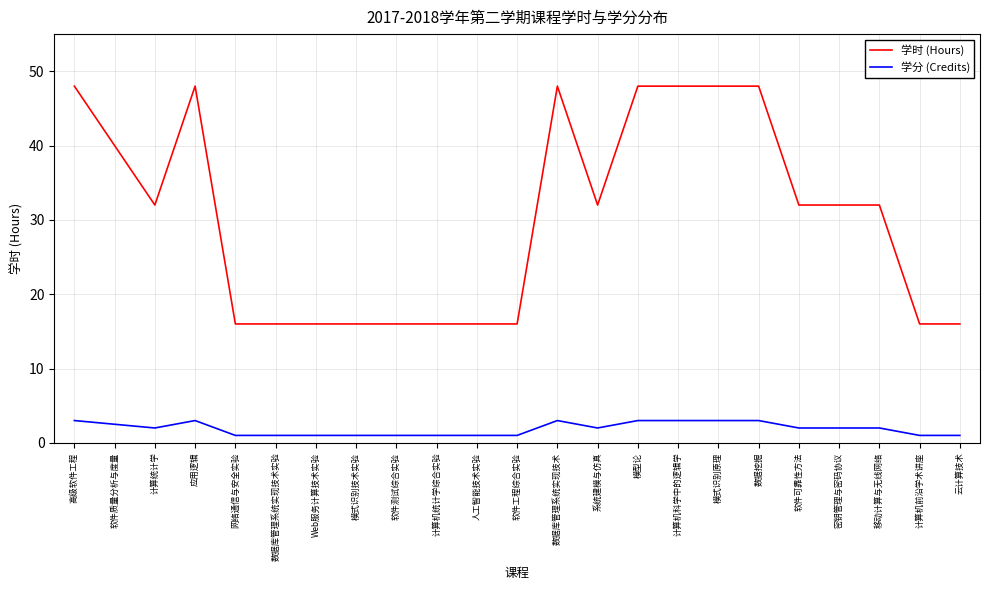

How many lines are shown in the chart?

2